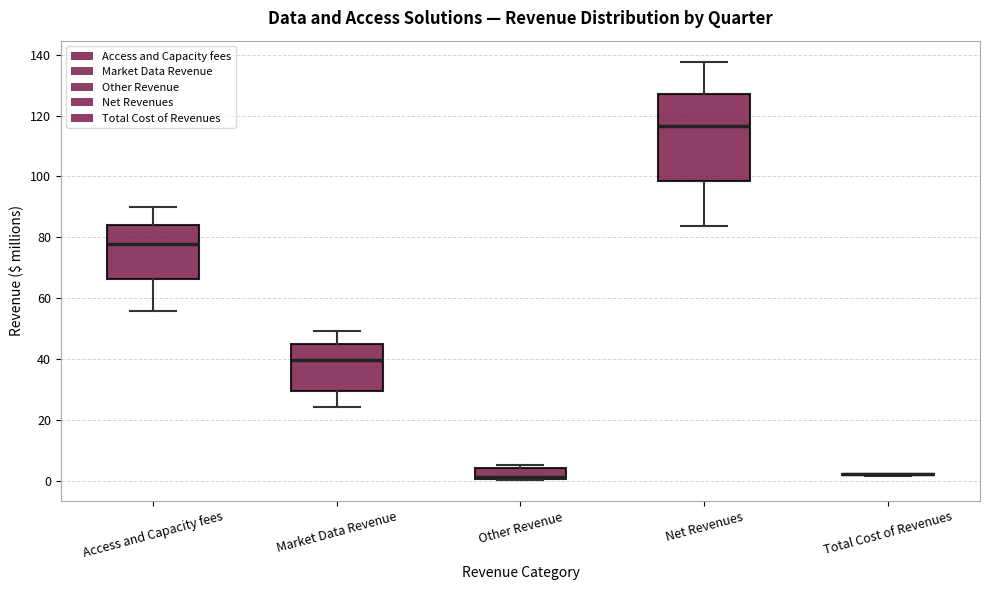

Comparing the boxes themselves (not the whiskers), which one is the tallest?

Net Revenues